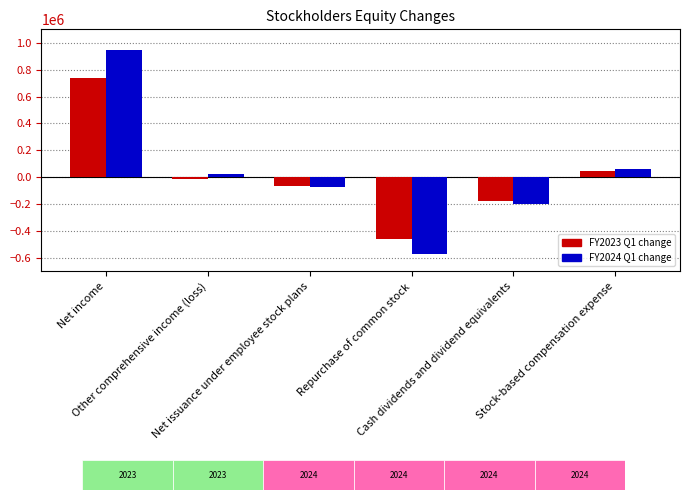

What is the smallest value displayed?

-570936